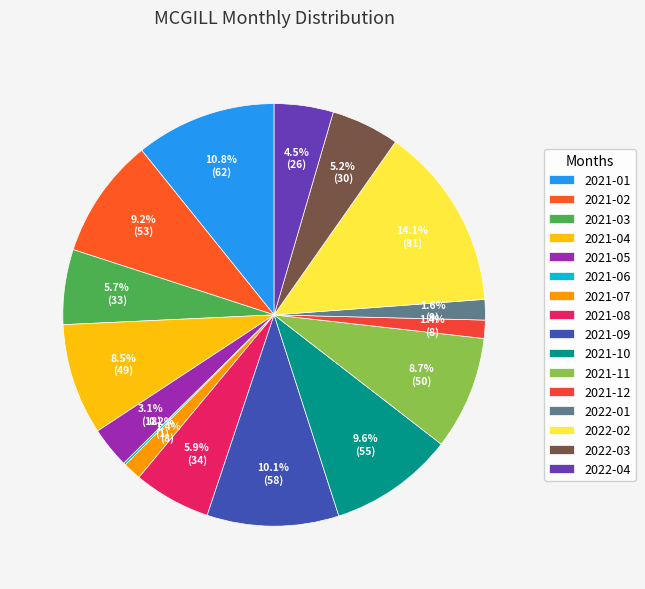

How many segments does this pie chart have?

16